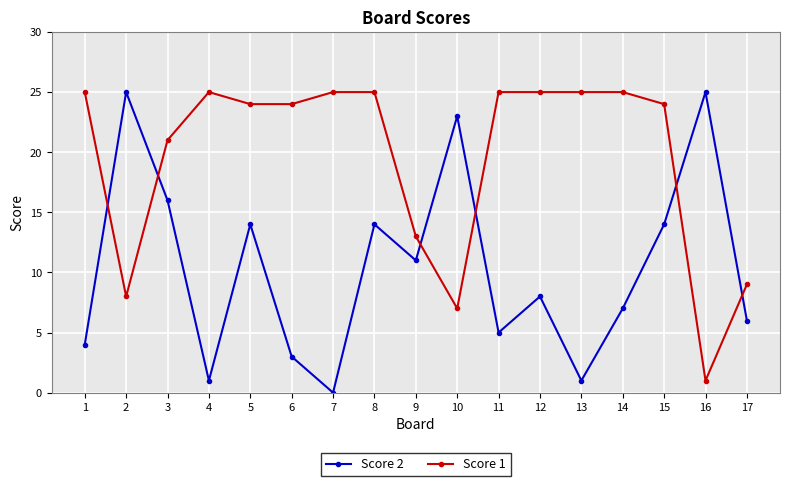

Between which two adjacent categories do Score 1 and Score 2 first intersect?

1 and 2